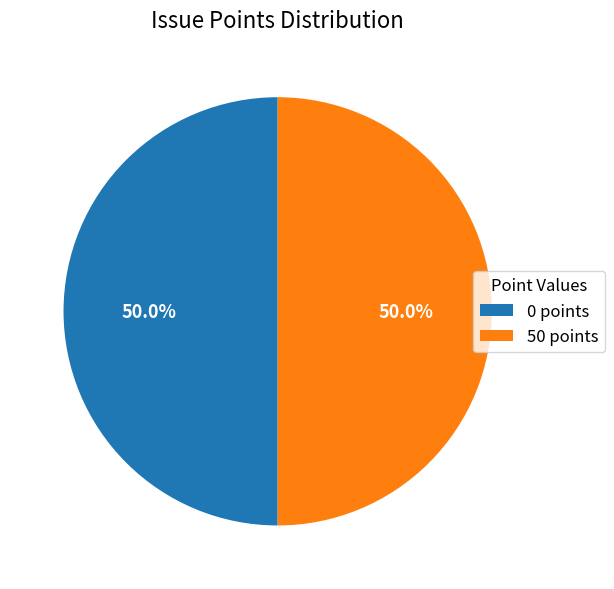

How many slices are in this pie chart?

2